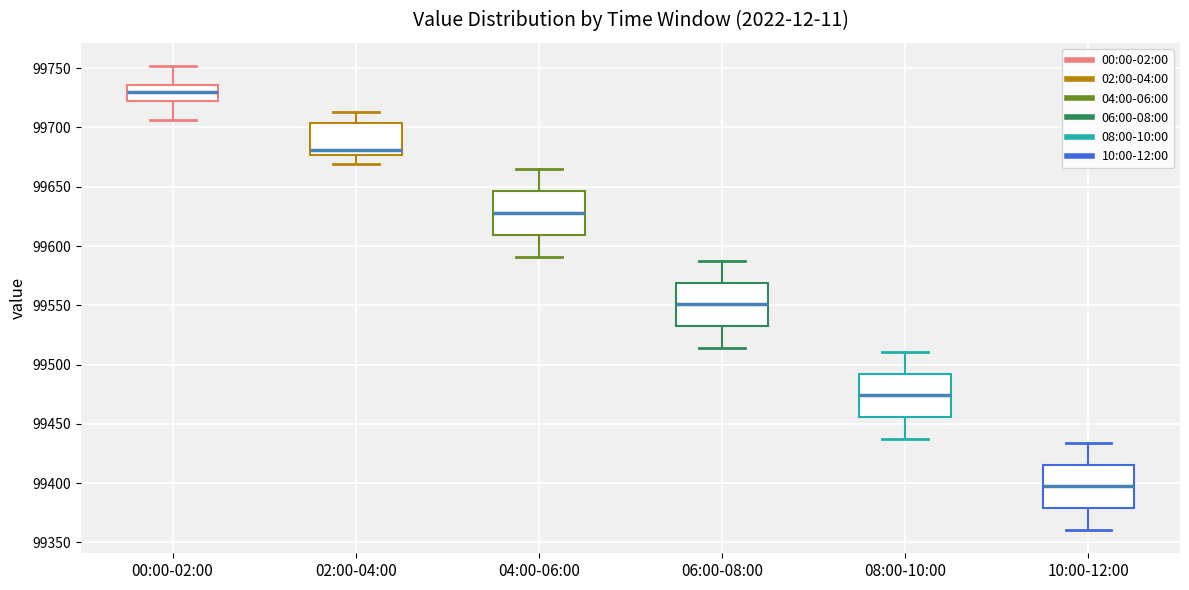

Which box has the highest median line?

00:00-02:00